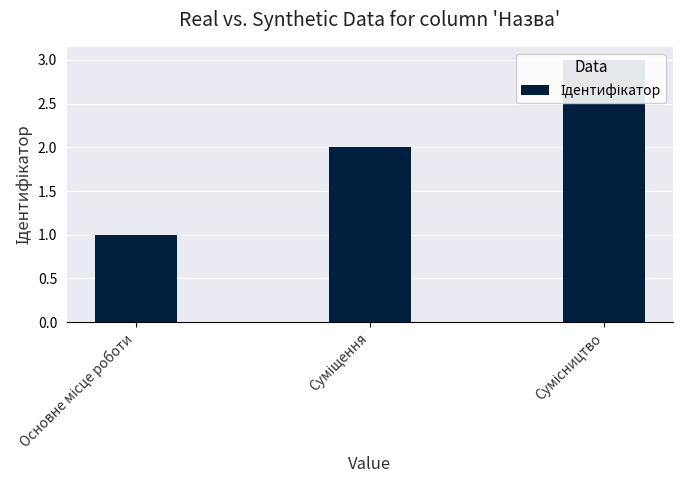

What is the average value?

2